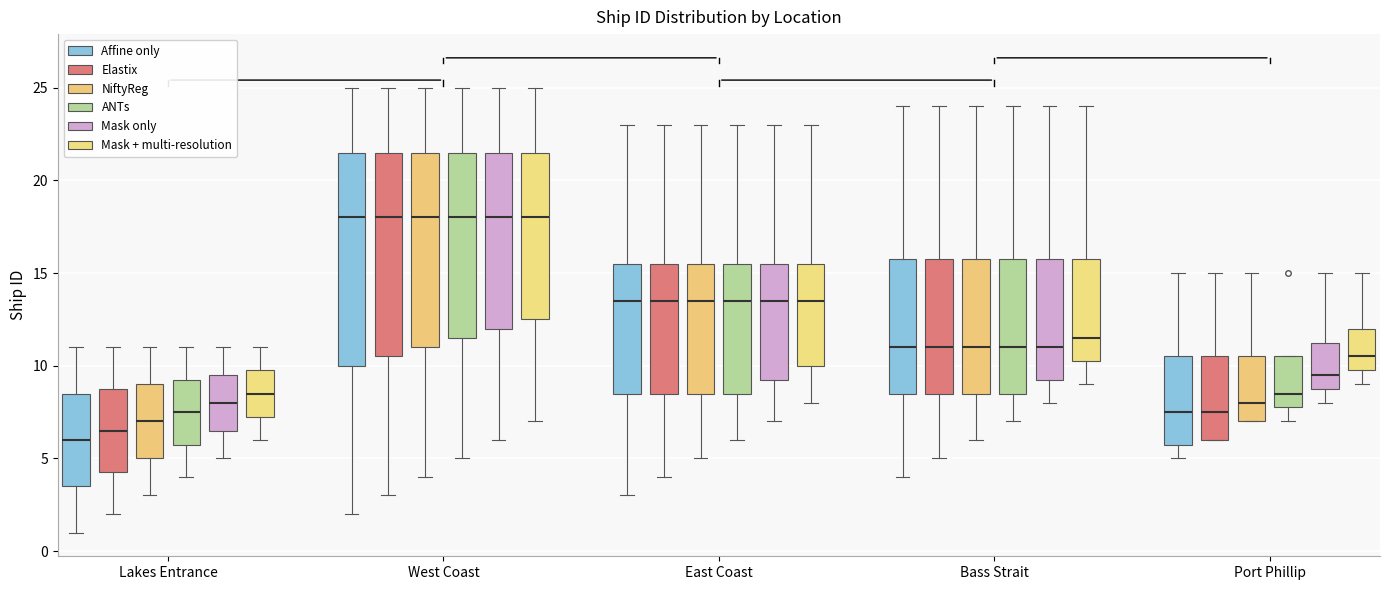

Where is the upper edge of the box for Bass Strait (Mask only) on the y-axis? The values are not printed on the chart, so give them approximately, as read against the axis.

16.0